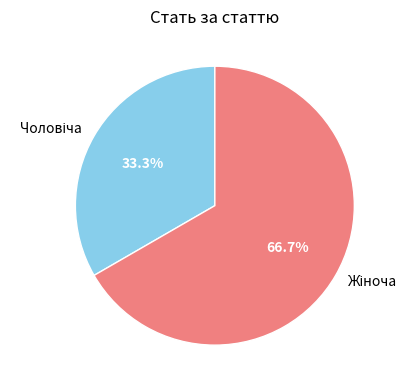

Count the number of slices in the pie.

2